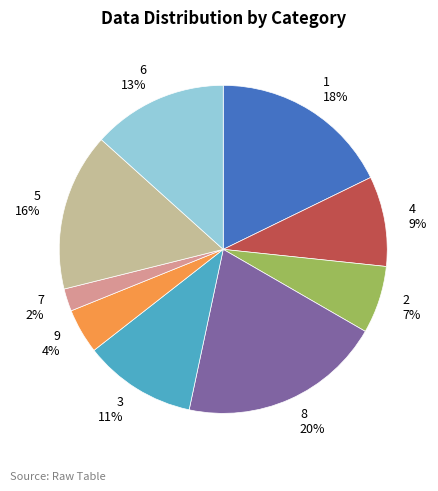

Between 3 and 6, which is larger?

6